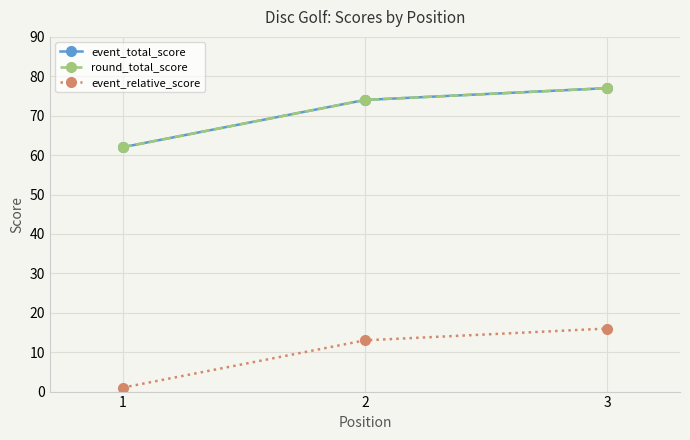

Does the chart have visible grid lines?

Yes